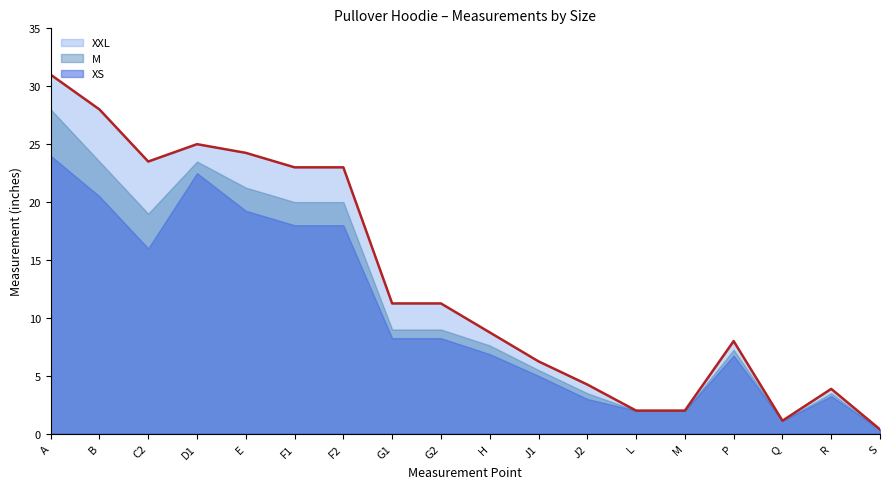

Does the chart display data point markers on the line(s)?

No